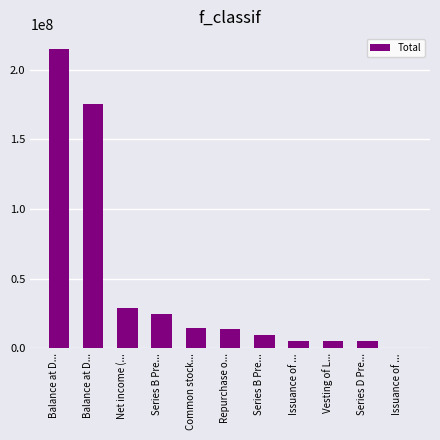

At which label is the value closest to 107684000?

Balance at D...